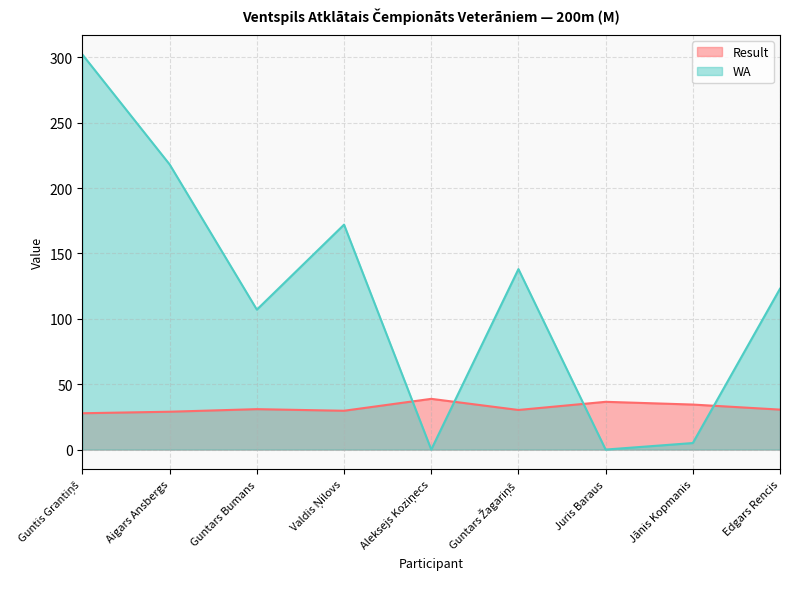

What is the difference between the WA values at Juris Baraus and Guntars Žagariņš?

138.0